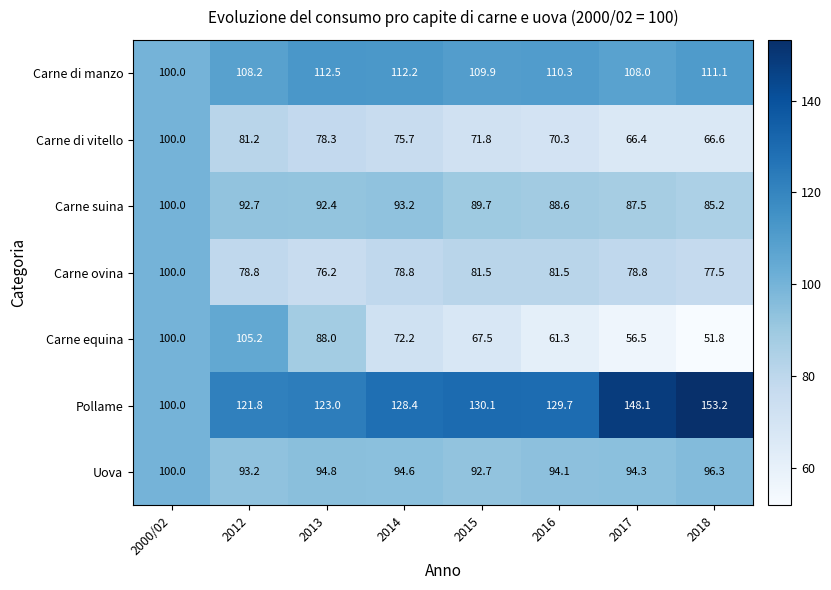

Which series changed the most between 2000/02 and 2016?

Carne equina